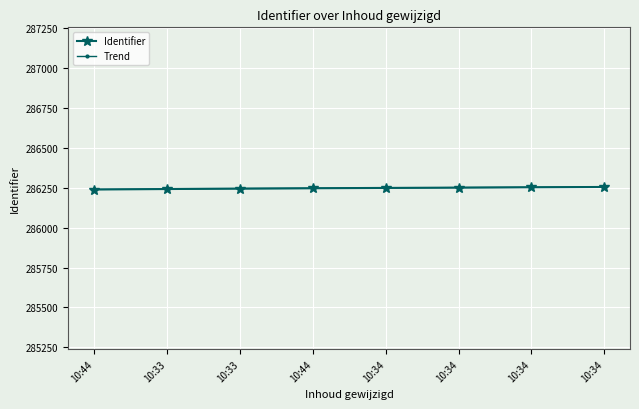

Count the number of data series in this chart.

2